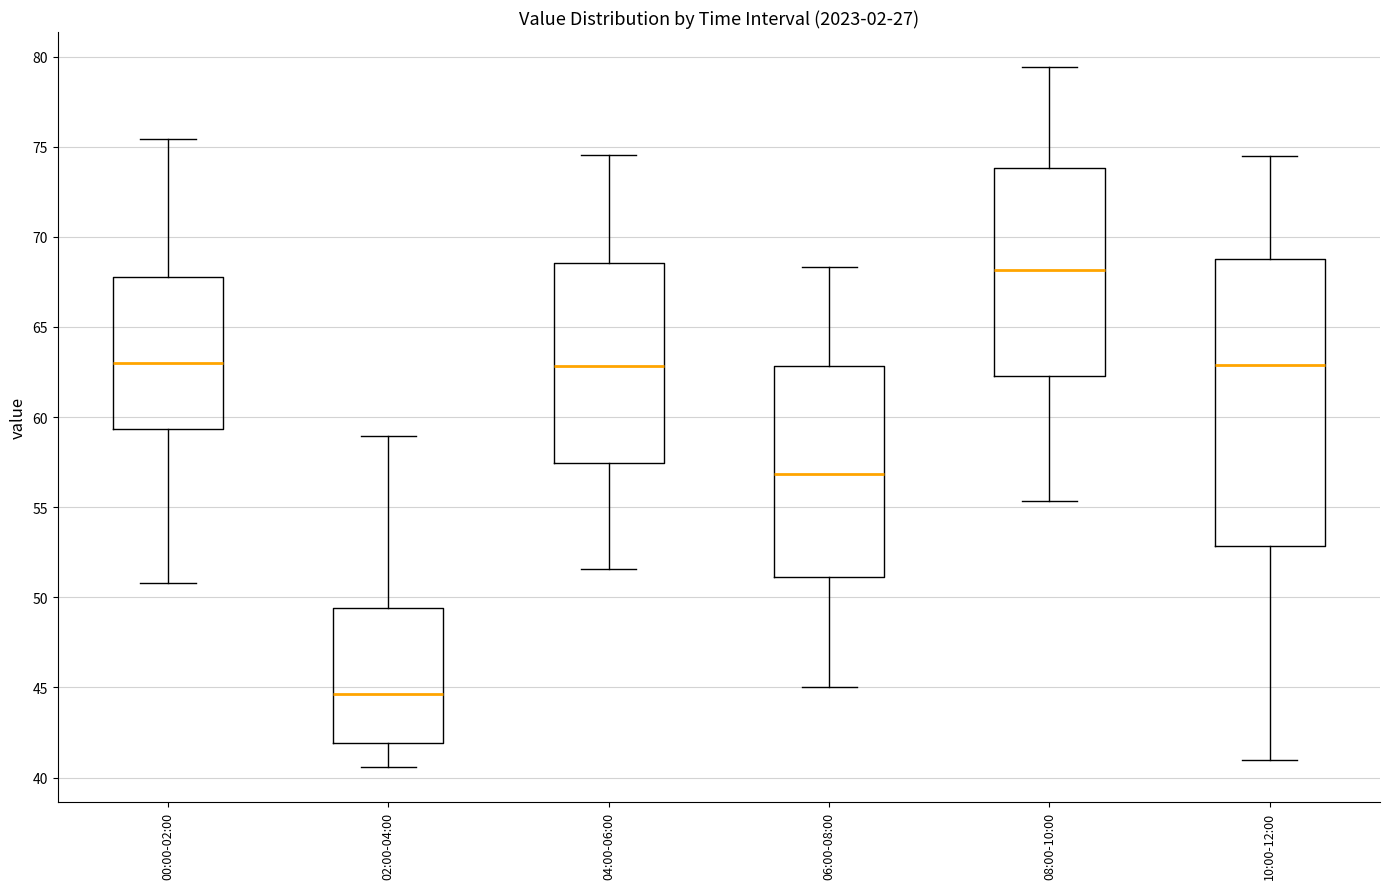

Reading left to right, read every box against the y-axis: the position of its median line, the range the box covers, and the ends of its whiskers. The values are not printed on the chart, so give them approximately, as read against the axis.

00:00-02:00: median 63.0, box 59.5 to 68.0, whiskers 51.0 to 75.5
02:00-04:00: median 44.5, box 42.0 to 49.5, whiskers 40.5 to 59.0
04:00-06:00: median 63.0, box 57.5 to 68.5, whiskers 51.5 to 74.5
06:00-08:00: median 57.0, box 51.0 to 63.0, whiskers 45.0 to 68.5
08:00-10:00: median 68.0, box 62.5 to 74.0, whiskers 55.5 to 79.5
10:00-12:00: median 63.0, box 53.0 to 69.0, whiskers 41.0 to 74.5